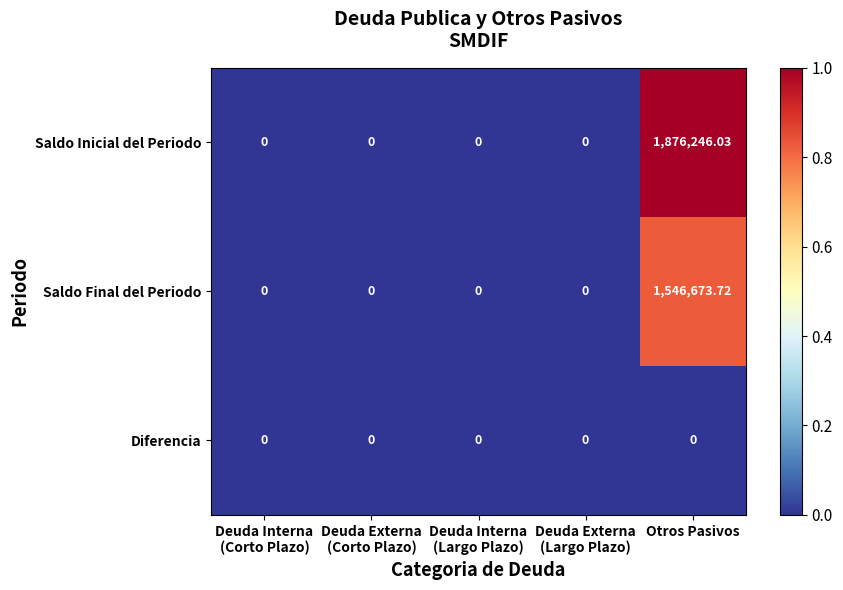

At which category is the sum across all series the highest?

Otros Pasivos